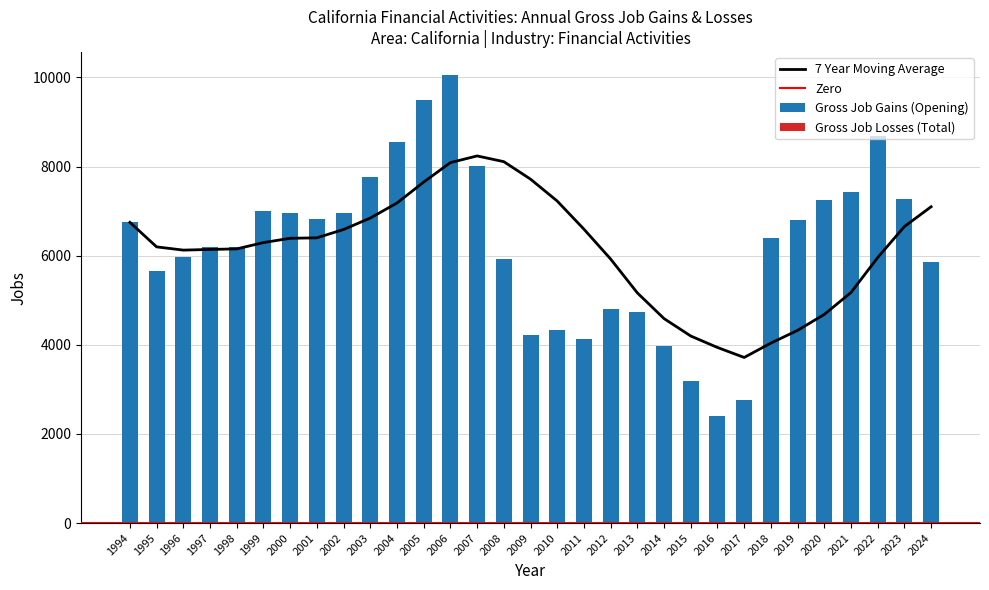

Rank the categories by value from lowest to highest.

2016, 2017, 2015, 2014, 2011, 2009, 2010, 2013, 2012, 1995, 2024, 2008, 1996, 1997, 1998, 2018, 1994, 2019, 2001, 2002, 2000, 1999, 2020, 2023, 2021, 2003, 2007, 2004, 2022, 2005, 2006